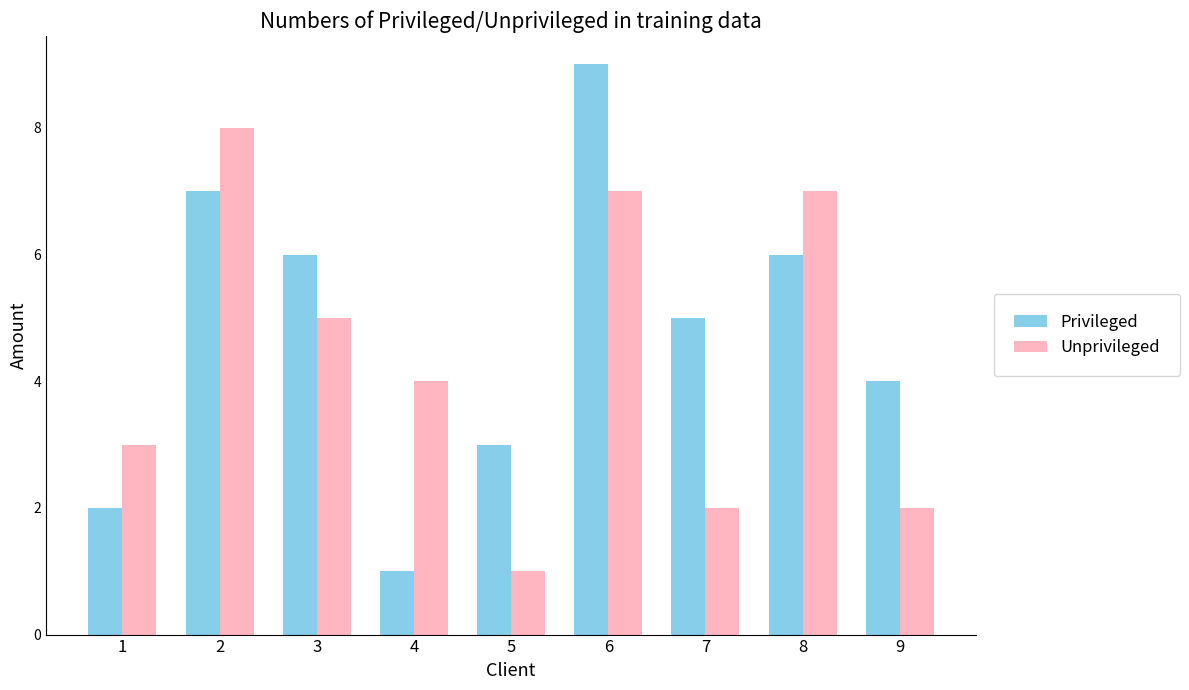

What is the difference between the Unprivileged values at 8 and 3?

2